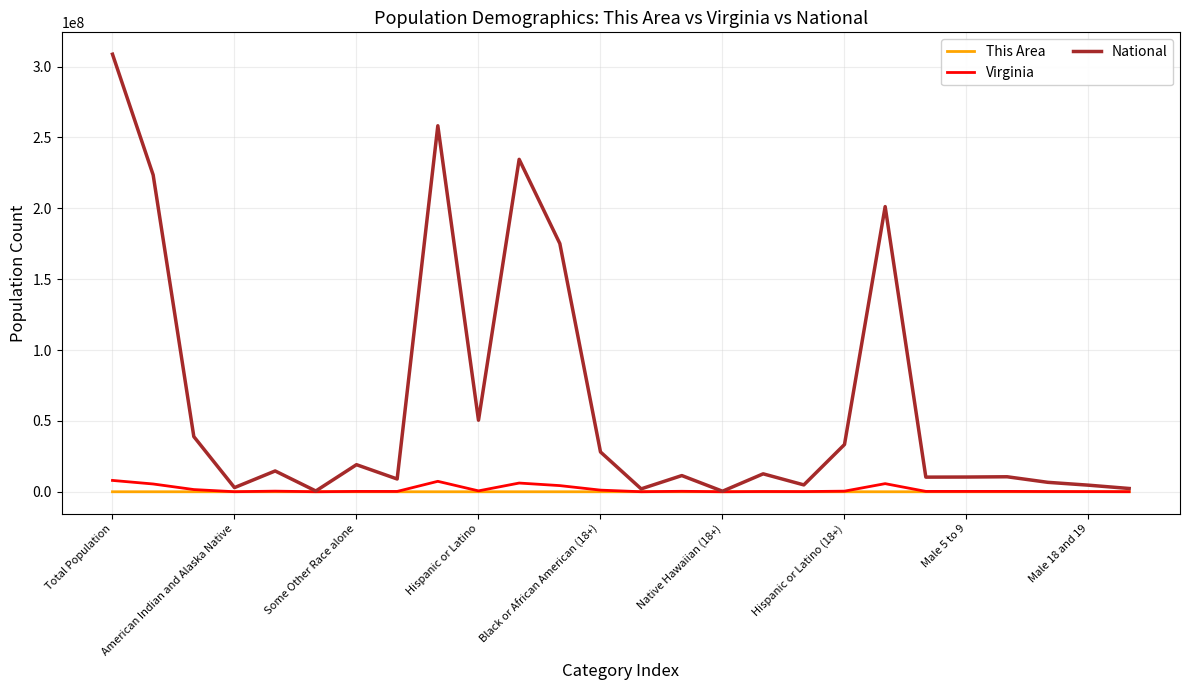

What is the maximum value shown in the chart?

308745538